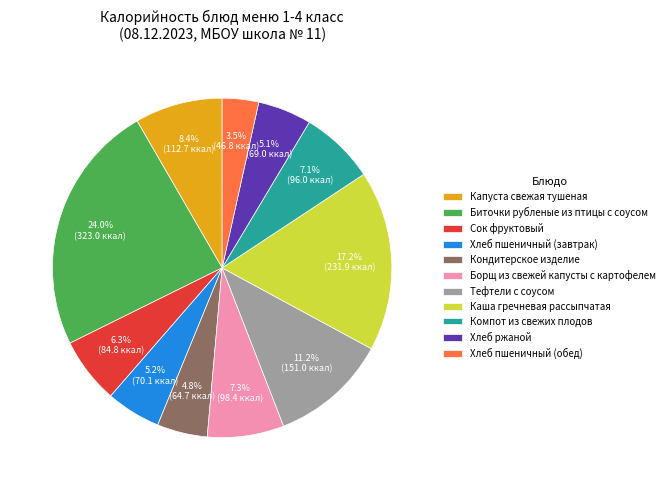

To the nearest percent, what is the difference between the largest and smallest slice percentages?

20%